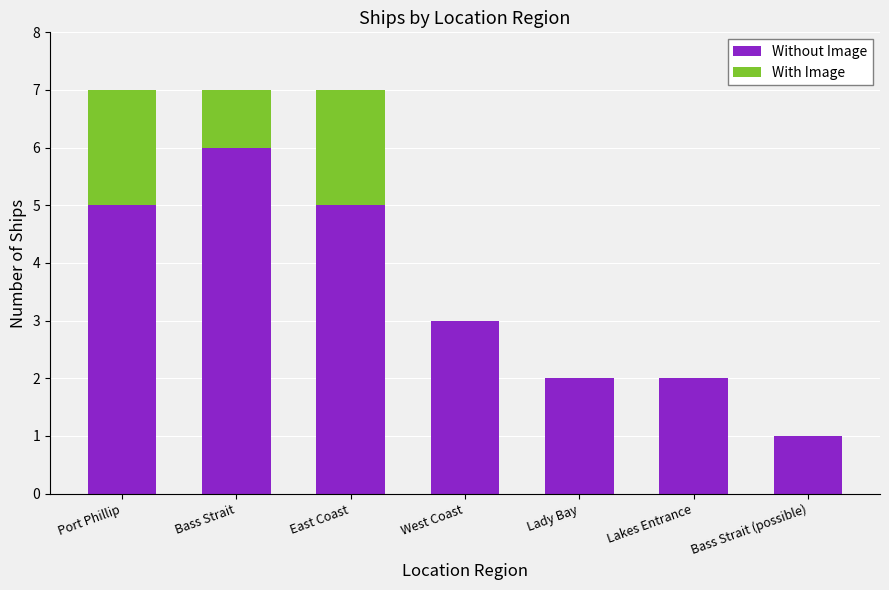

What is the sum of the Without Image values at Lakes Entrance and Port Phillip?

7